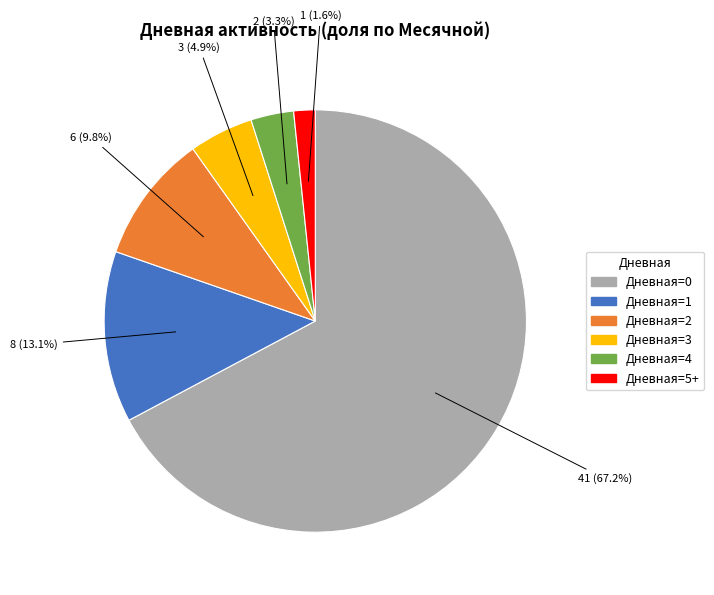

Which category has the biggest portion of the pie?

Дневная=0